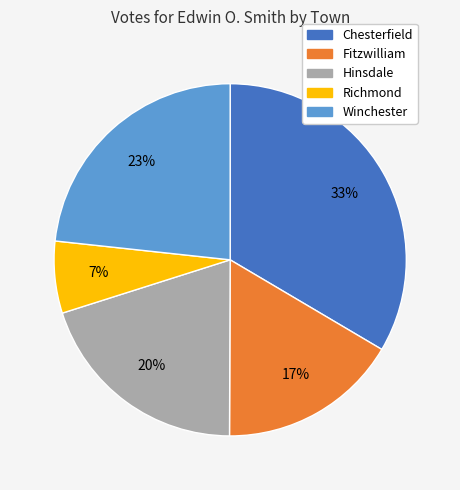

How many slices are in this pie chart?

5